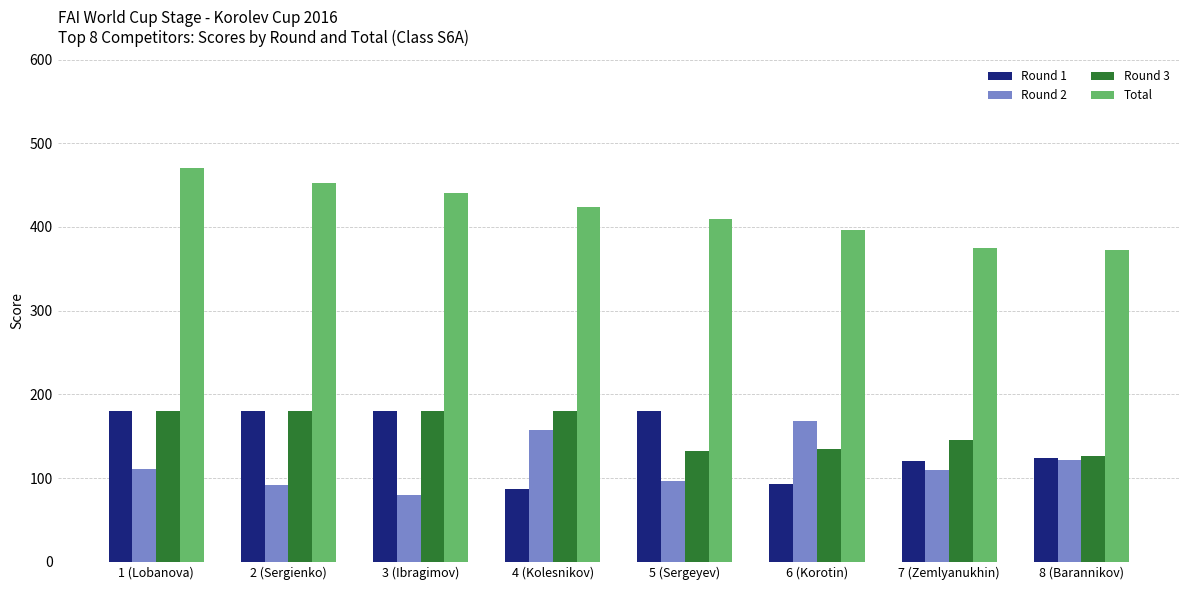

Where is Round 2 nearest to the value 124?

8 (Barannikov)